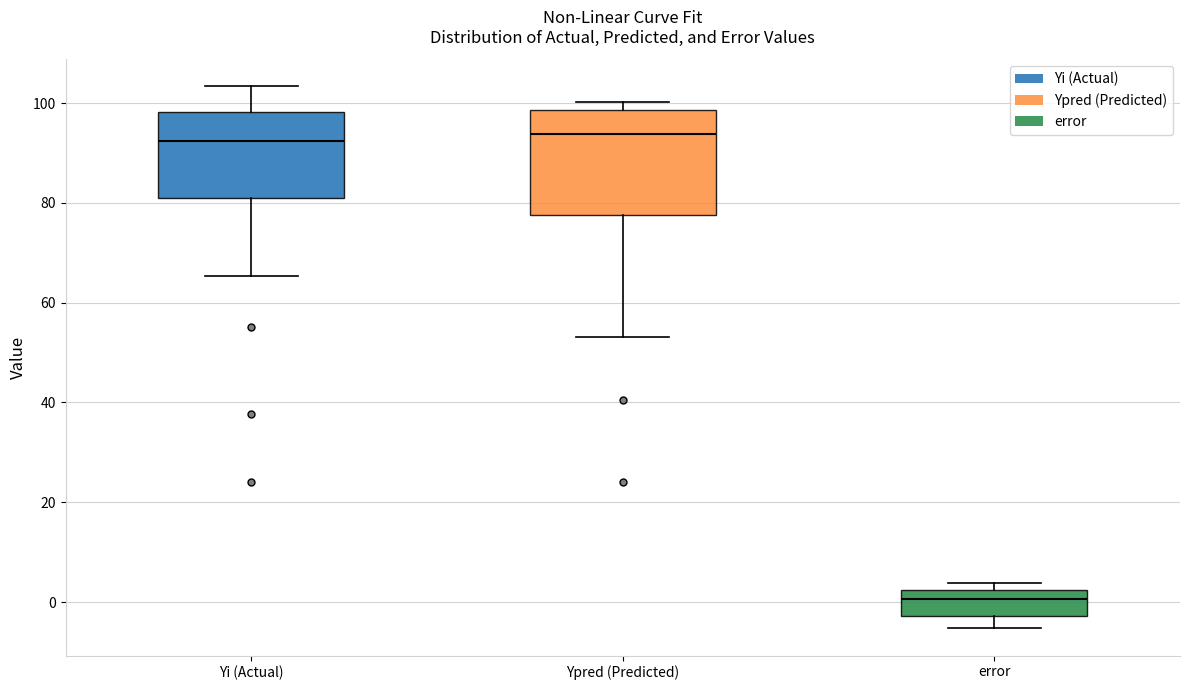

Reading left to right, transcribe this box plot: for each box, give where its median line is, the range the box spans, and where its two whiskers end, as read against the y-axis. The values are not printed on the chart, so give them approximately, as read against the axis.

Yi (Actual): median 92, box 80 to 98, whiskers 66 to 104
Ypred (Predicted): median 94, box 78 to 98, whiskers 54 to 100
error: median 0, box -2 to 2, whiskers -6 to 4